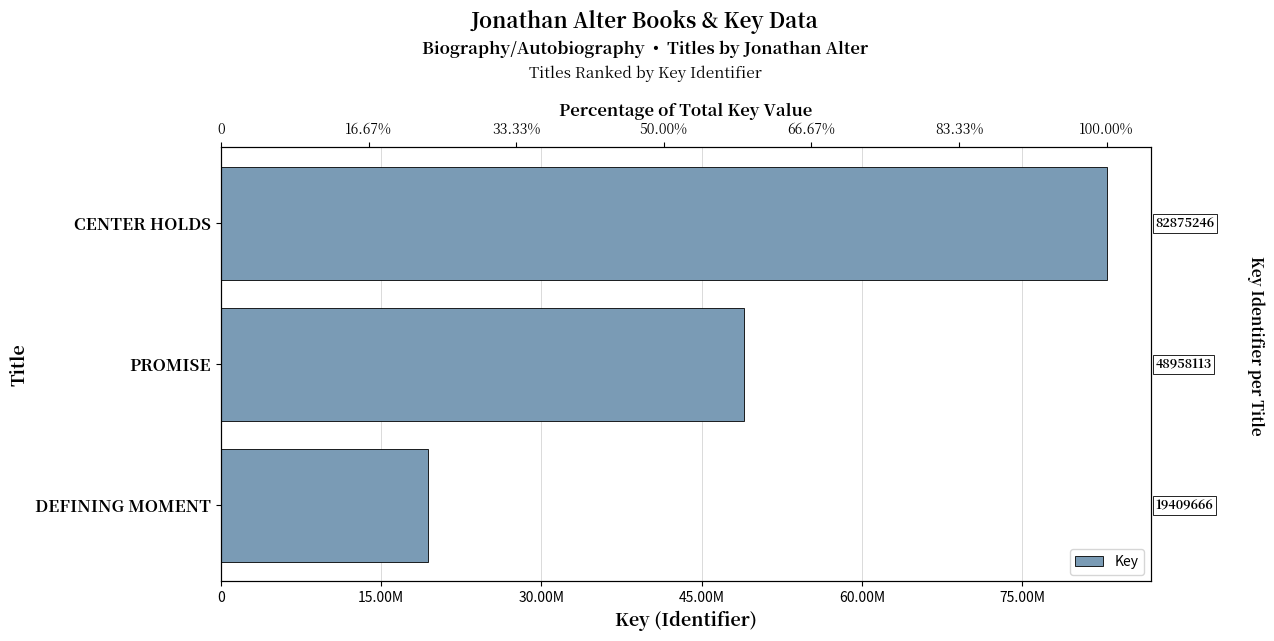

What is the sum of the values at CENTER HOLDS and DEFINING MOMENT?

102284912